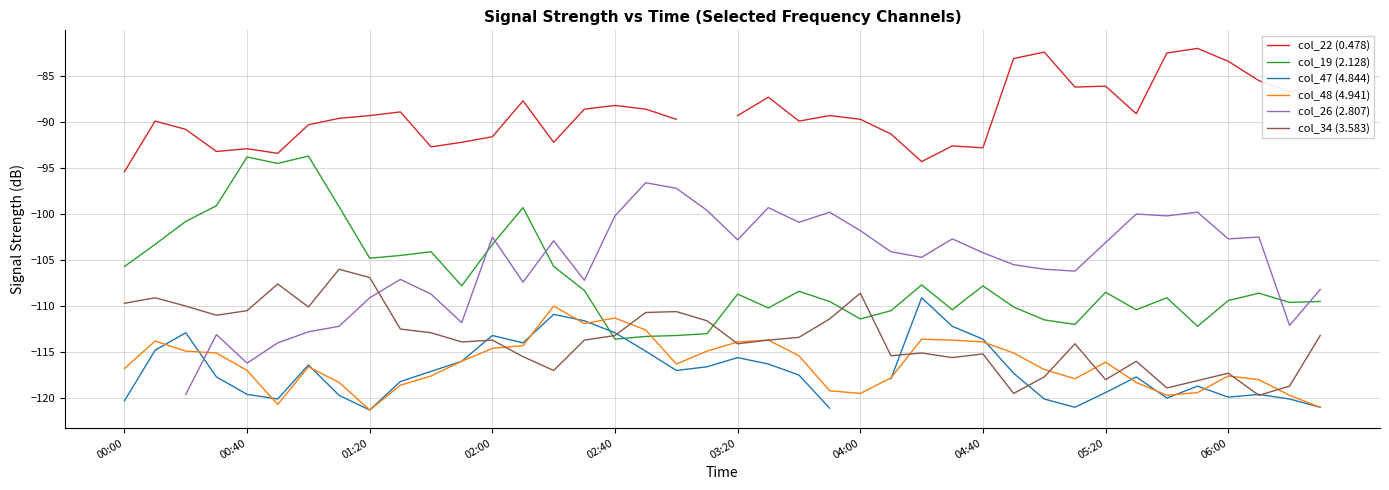

True or false: col_47 (4.844) has a value of -114.0 at 13.

True